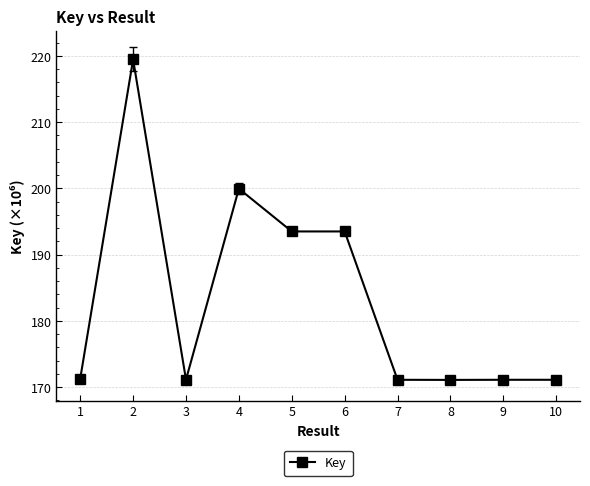

What is the greatest value displayed?

219.5